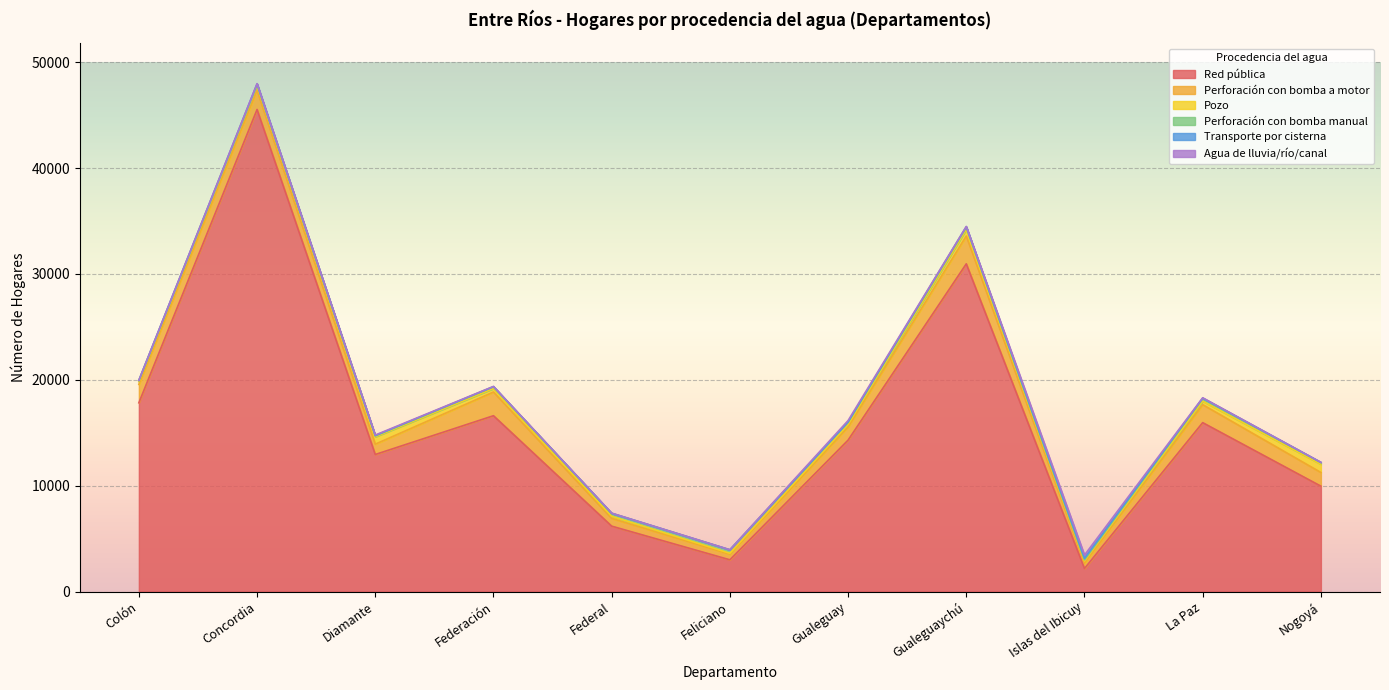

How many lines are shown in the chart?

6